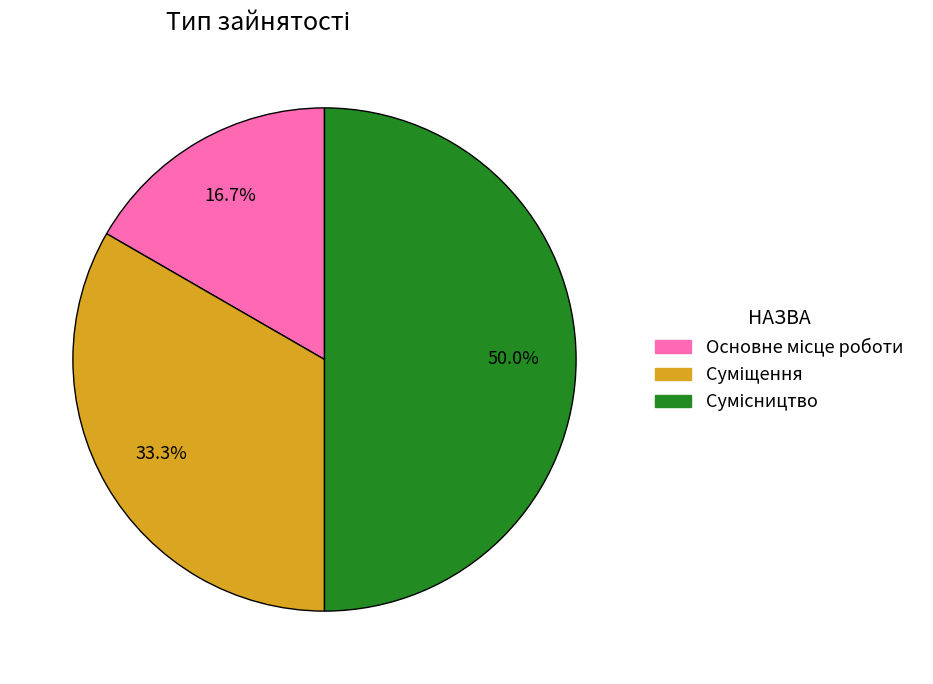

To the nearest percent, what percentage of the pie is Основне місце роботи?

17%